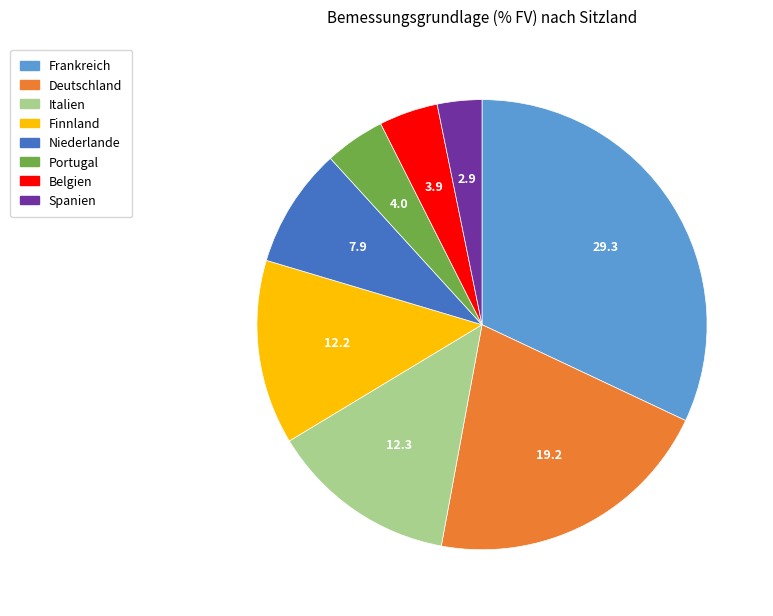

Do Spanien and Niederlande together represent more than half of the pie?

No